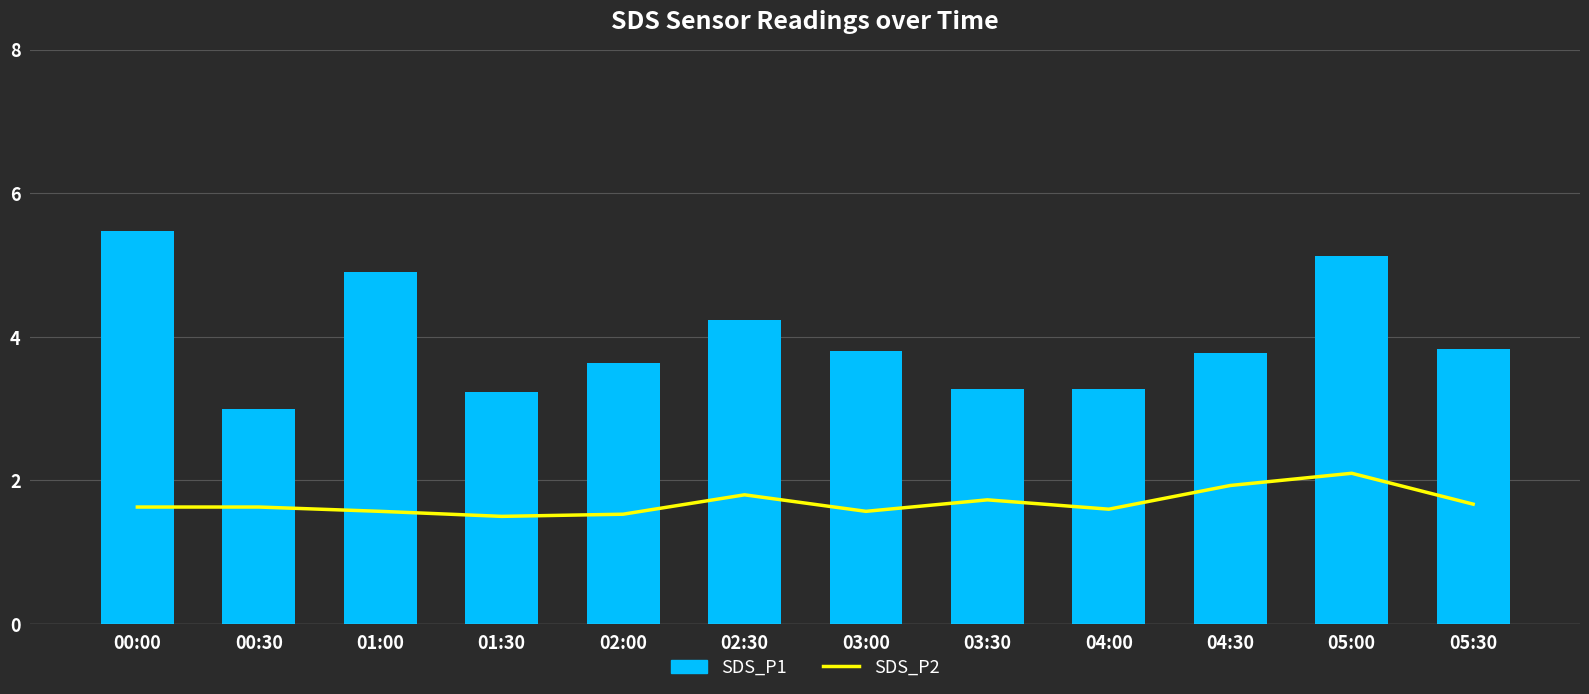

Reading left to right, transcribe all the data shown in this chart.

SDS_P2: 00:00=1.6	00:30=1.6	01:00=1.6	01:30=1.5	02:00=1.5	02:30=1.8	03:00=1.6	03:30=1.7	04:00=1.6	04:30=1.9	05:00=2.1	05:30=1.7
SDS_P1: 00:00=5.5	00:30=3.0	01:00=4.9	01:30=3.2	02:00=3.6	02:30=4.2	03:00=3.8	03:30=3.3	04:00=3.3	04:30=3.8	05:00=5.1	05:30=3.8